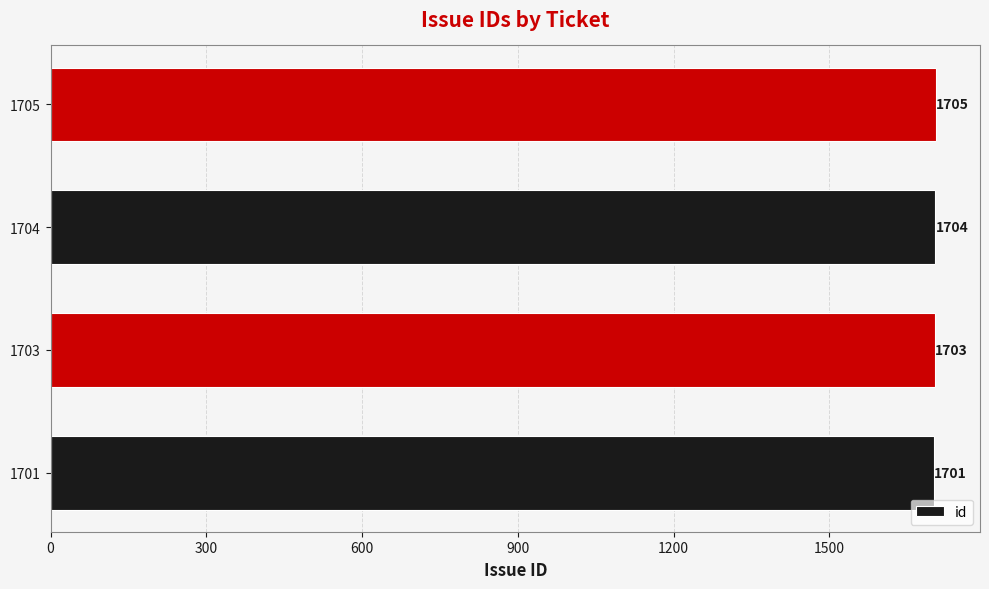

What is the difference between the maximum and minimum values?

4